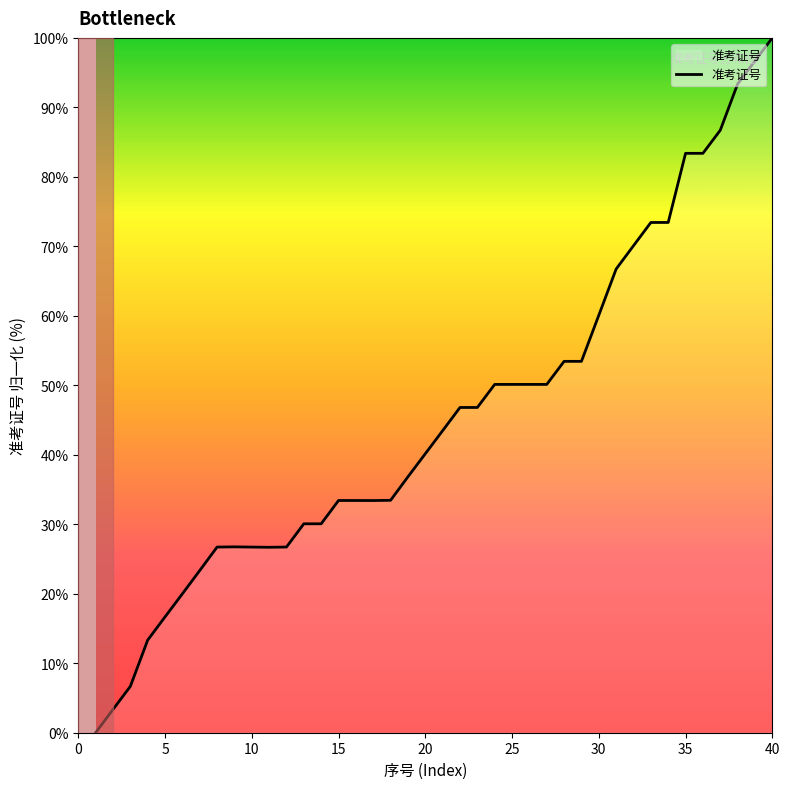

The value at 5 is 16.7. True or false?

True